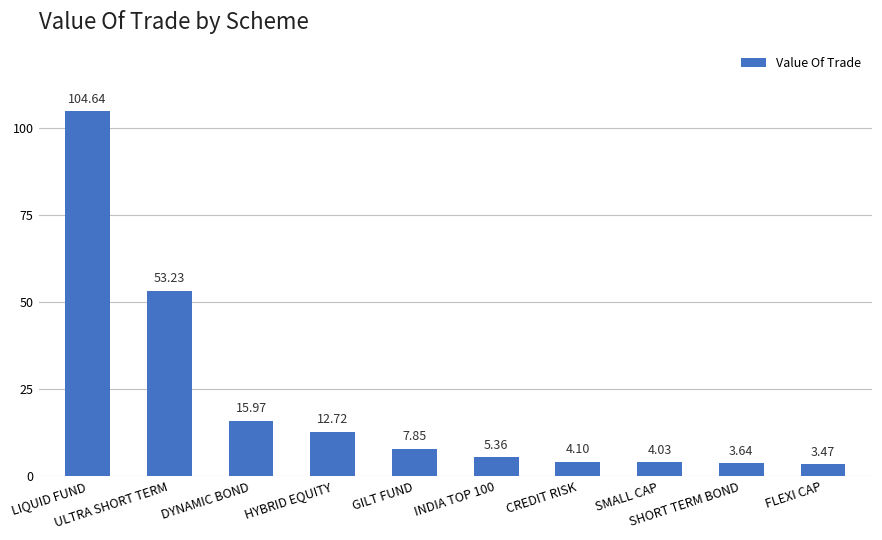

Between CREDIT RISK and INDIA TOP 100, which is larger?

INDIA TOP 100